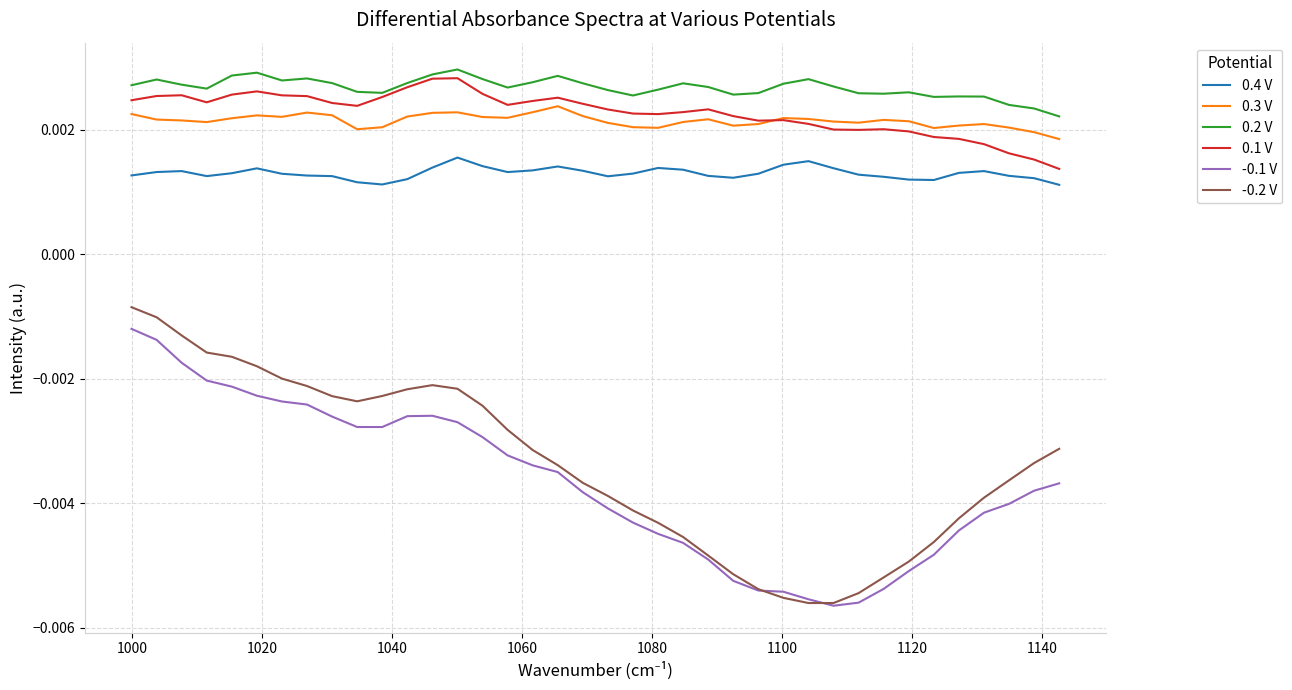

Which series has the widest spread of values?

-0.2 V